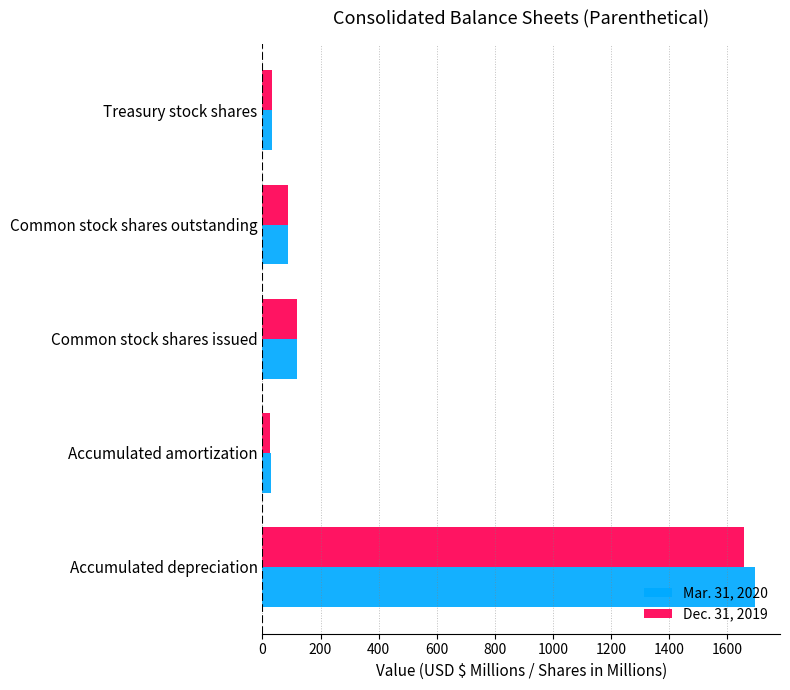

List the series in order of their overall mean, highest first.

Mar. 31, 2020, Dec. 31, 2019